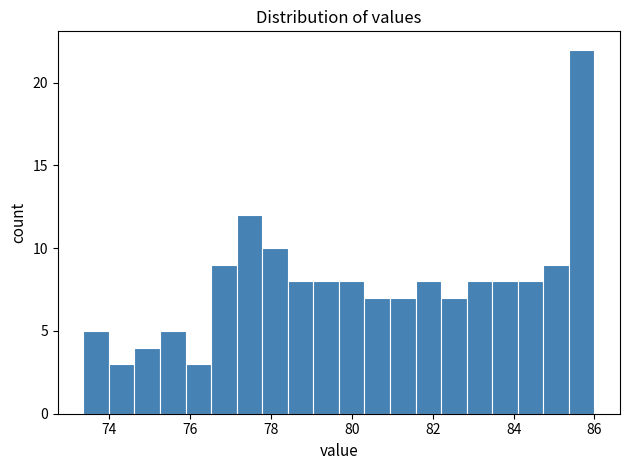

Around what value on the x-axis is the tallest bar? Give the approximate position of its centre, as read against the axis.

85.6